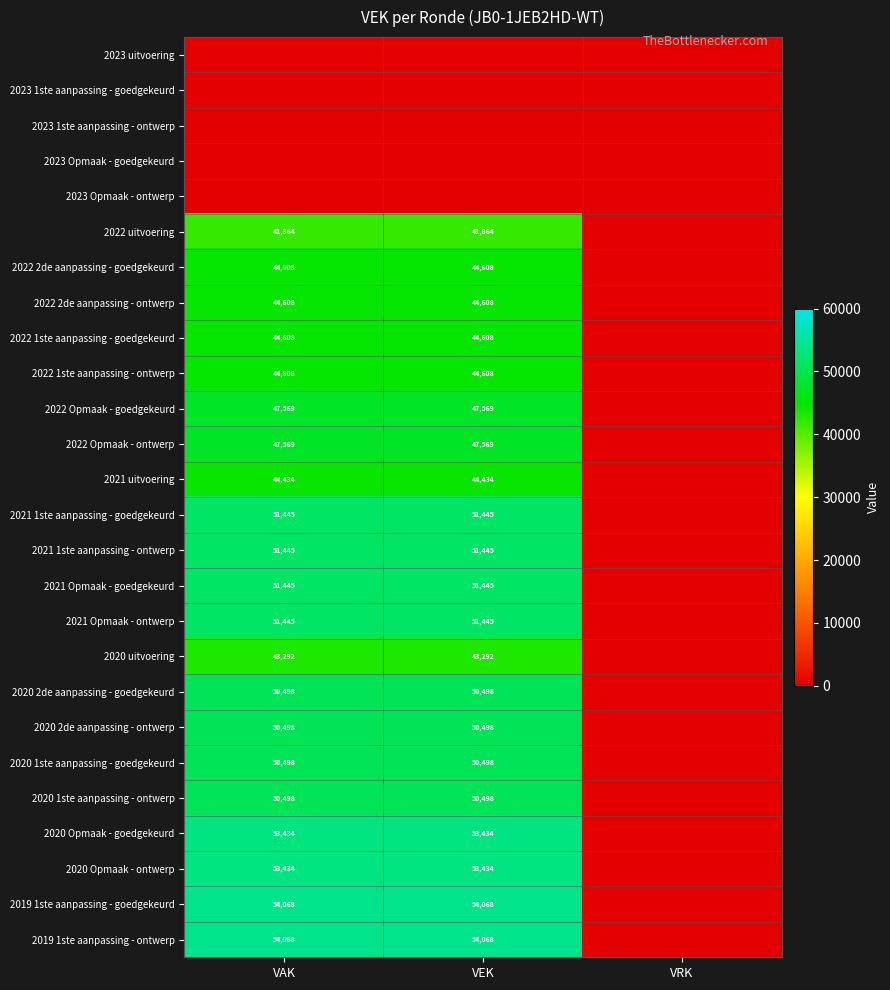

The value of 2020 2de aanpassing - ontwerp at VAK is 81262. True or false?

False